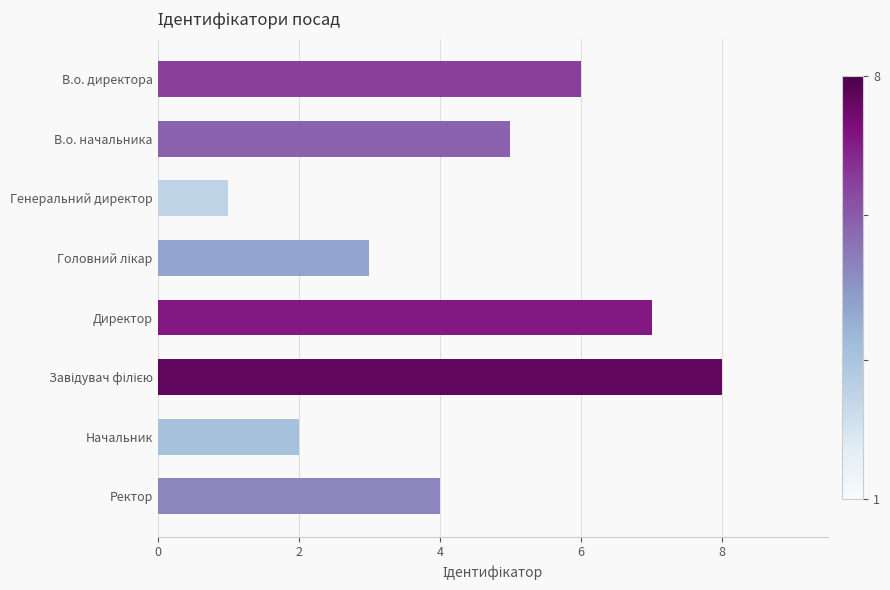

What is the label of the 8th bar from the bottom?

В.о. директора